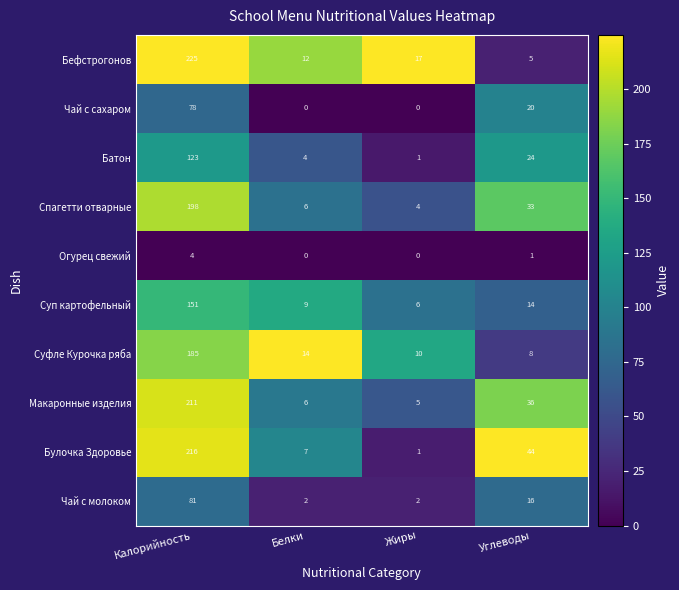

What is the difference between the Чай с молоком values at Калорийность and Жиры?

79